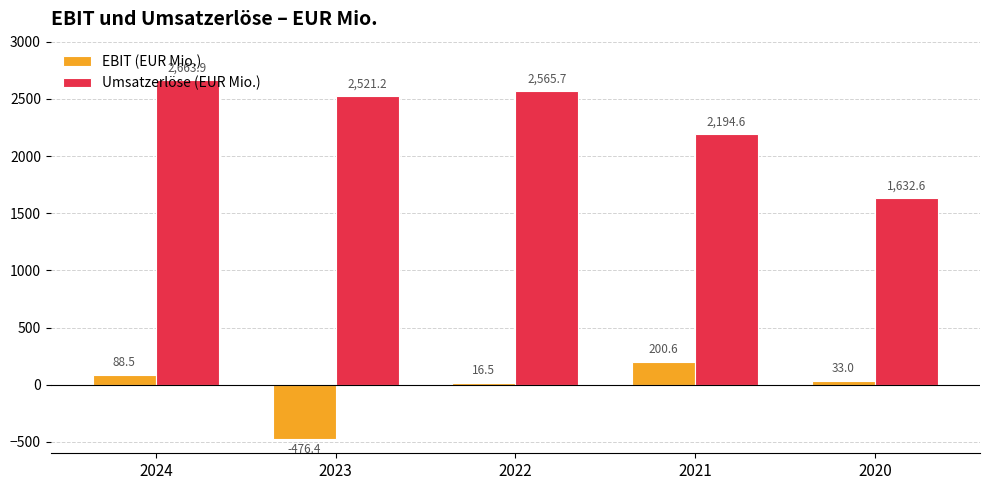

What is the minimum value for EBIT (EUR Mio.)?

-476.4